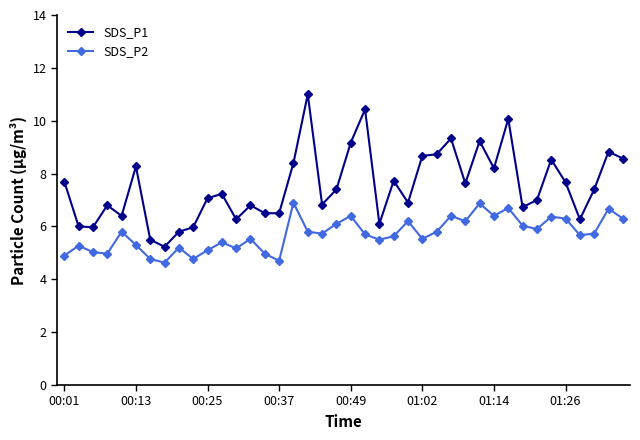

What is the value of the SDS_P1 point at the 36th from the left?

7.7